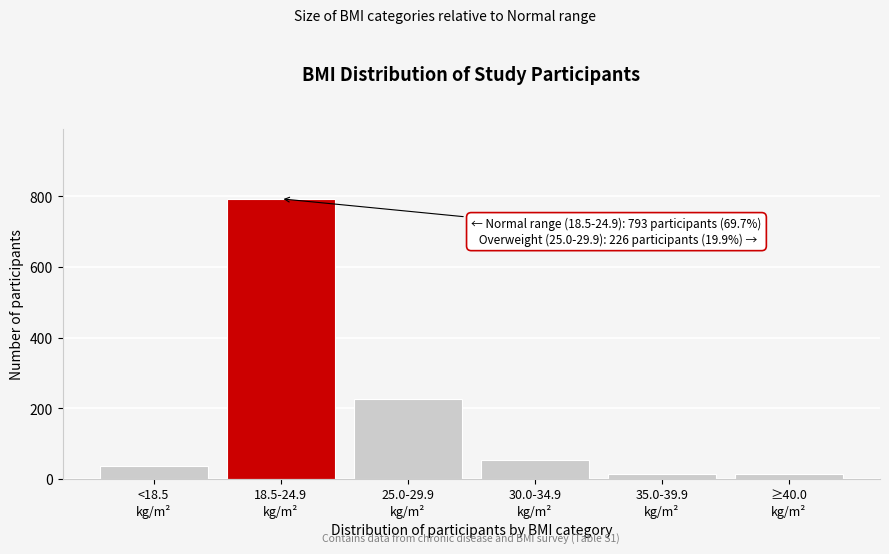

What is the greatest value displayed?

793